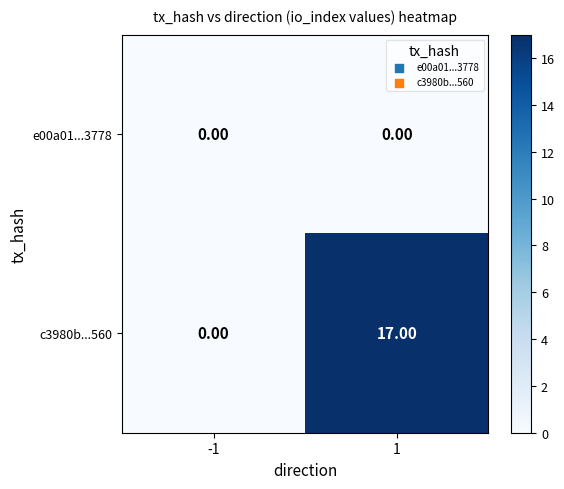

What is the total value across all series at 1?

17